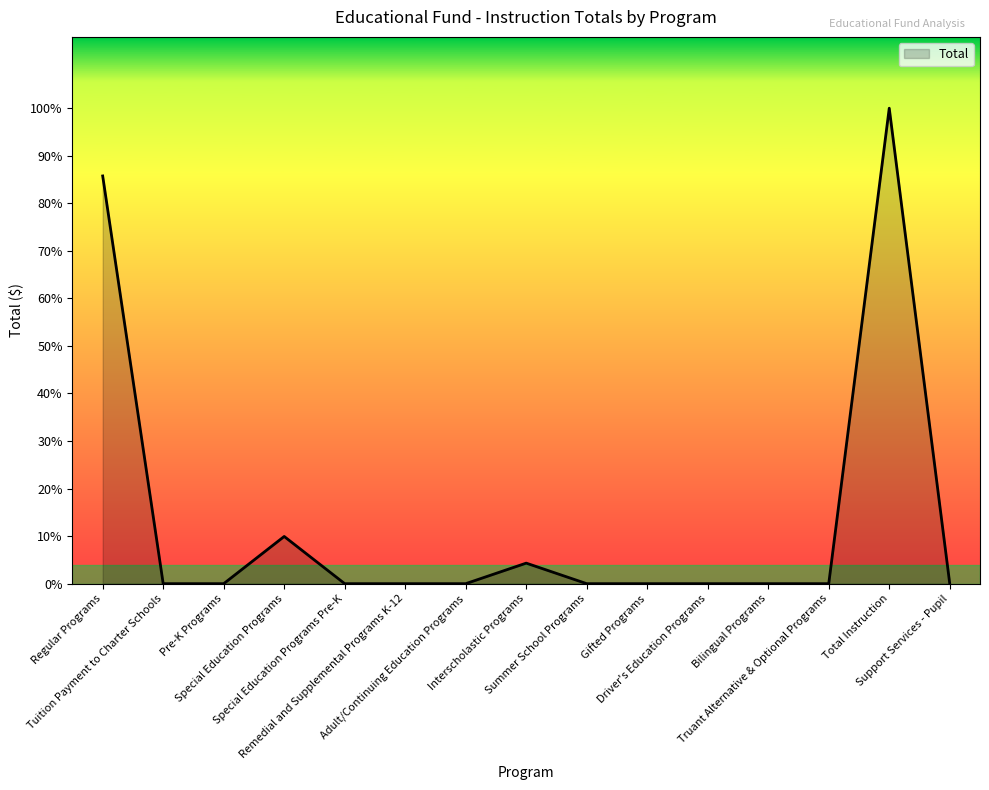

Reading left to right, transcribe all the data shown in this chart.

Regular Programs=1105491	Tuition Payment to Charter Schools=0	Pre-K Programs=0	Special Education Programs=128000	Special Education Programs Pre-K=0	Remedial and Supplemental Programs K-12=0	Adult/Continuing Education Programs=0	Interscholastic Programs=55700	Summer School Programs=0	Gifted Programs=0	Driver's Education Programs=0	Bilingual Programs=0	Truant Alternative & Optional Programs=0	Total Instruction=1289191	Support Services - Pupil=0